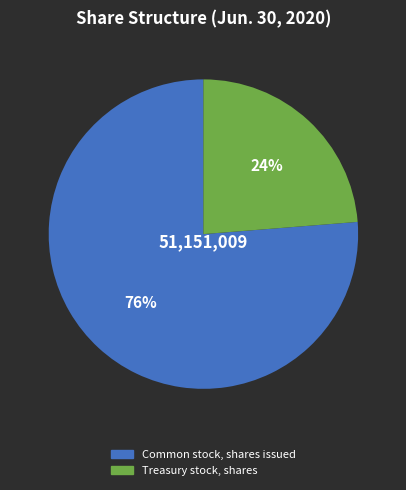

Approximately how many times larger is the value at Treasury stock, shares compared to Common stock, shares issued?

0.3